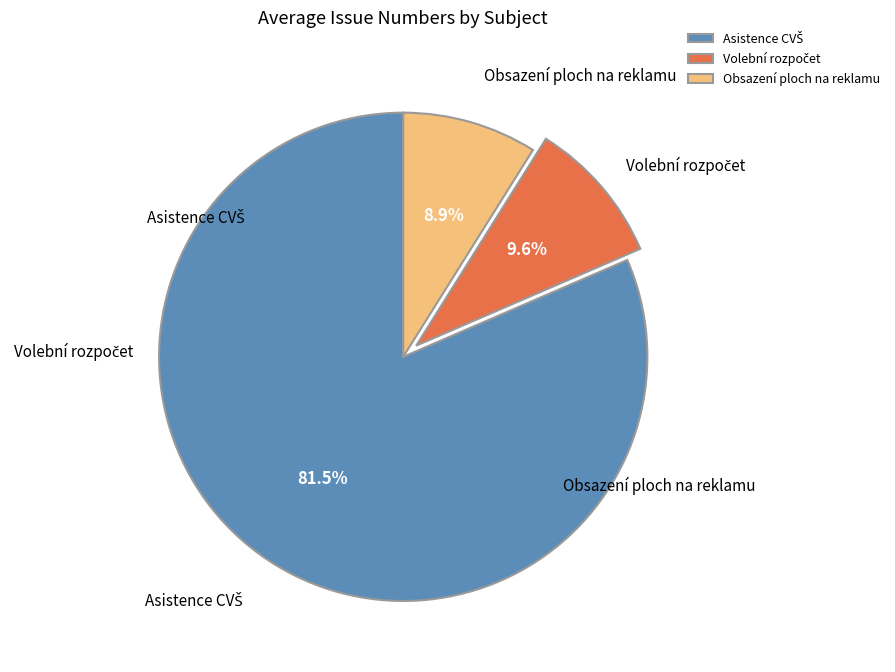

What is the smallest slice in the pie chart?

Obsazení ploch na reklamu